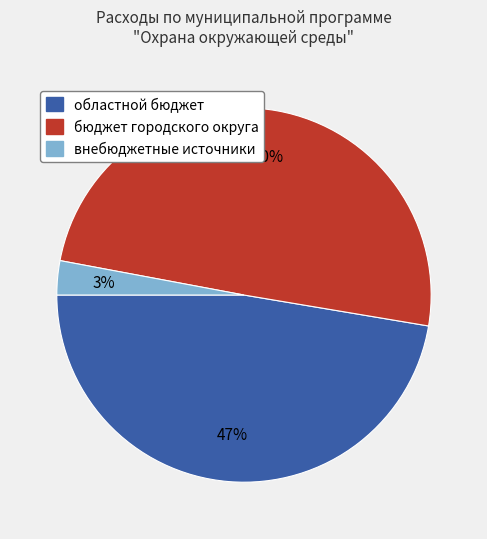

Does областной бюджет represent more than half of the total?

No